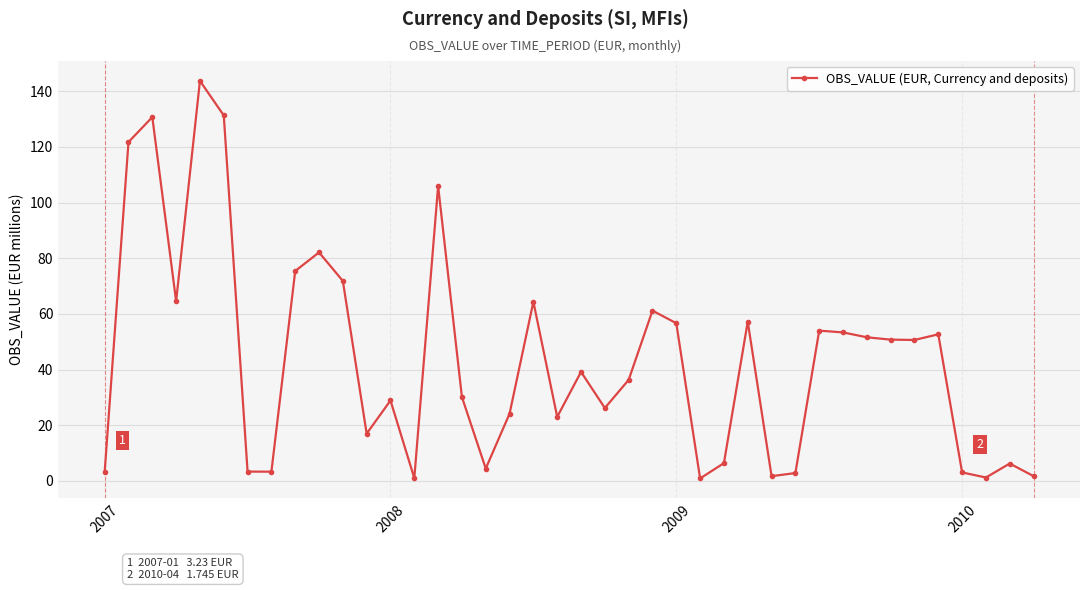

True or false: there are more than 2 points higher than both neighbors.

True